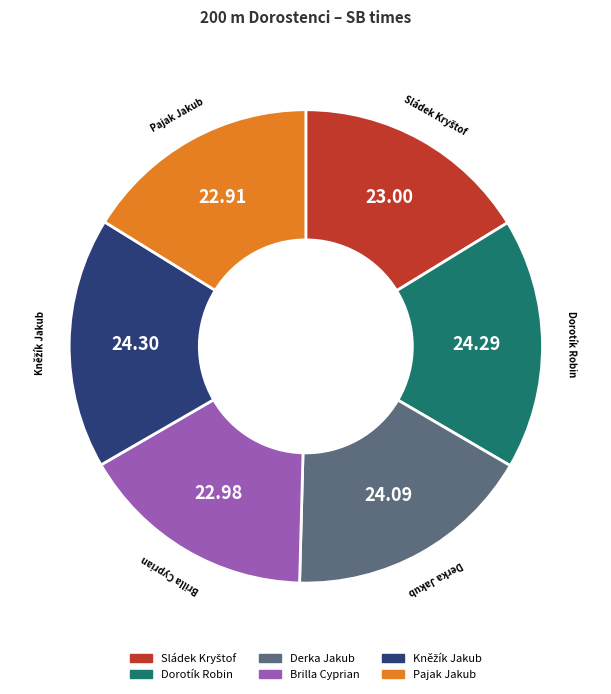

Approximately how many times larger is the value at Brilla Cyprian compared to Dorotík Robin?

0.9